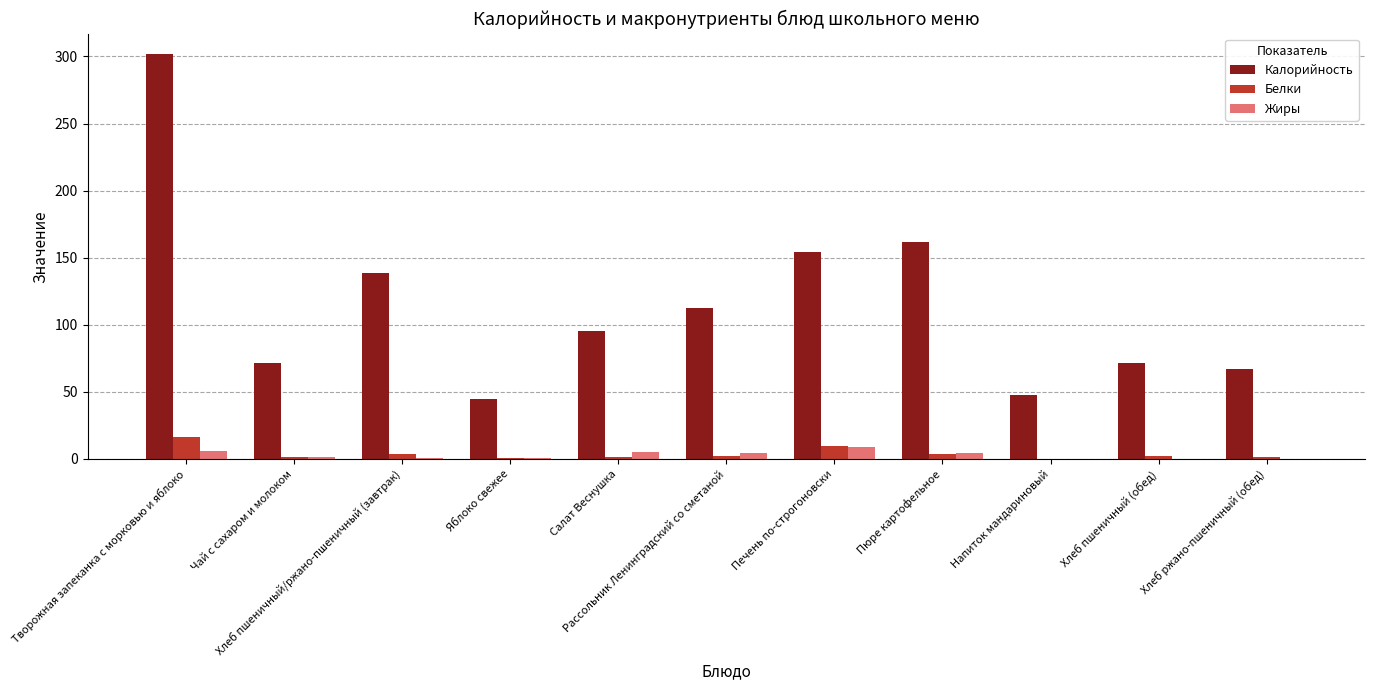

What is the sum of all Калорийность values?

1266.3